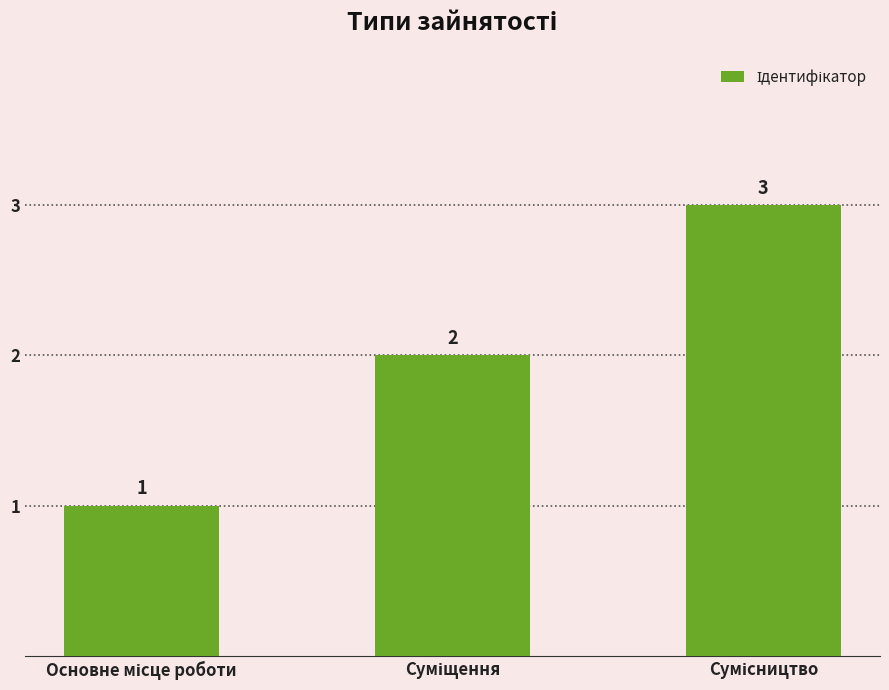

How many values are between 1 and 3?

3